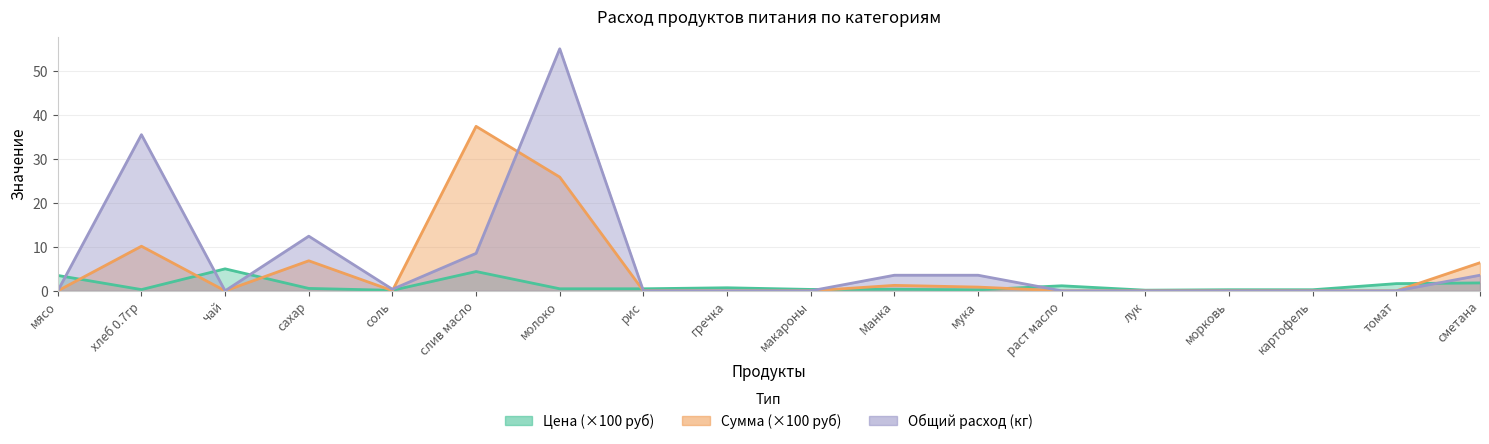

The Общий расход series shows 1.5 at Манка. True or false?

False